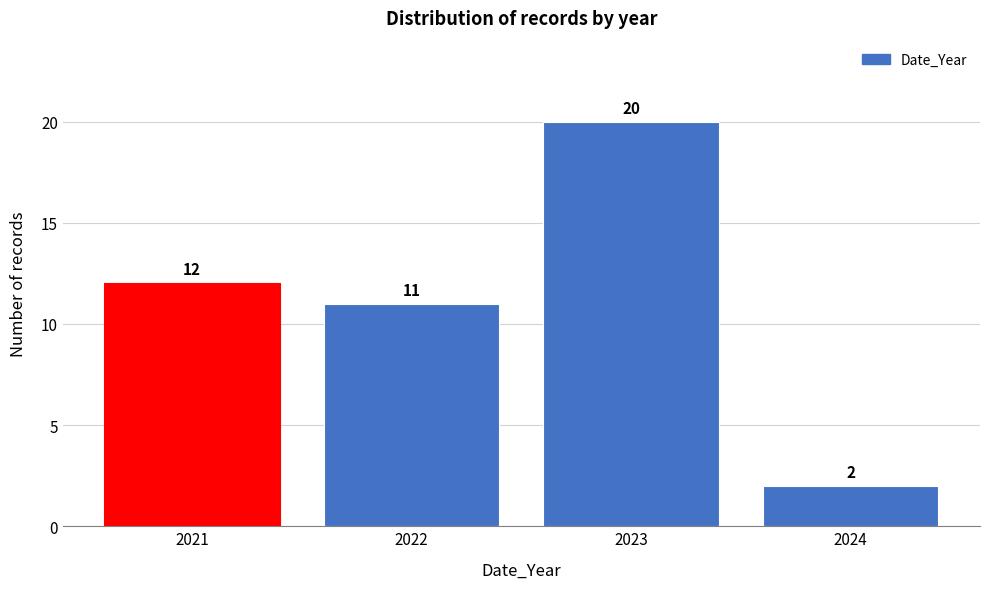

Reading left to right, extract all data points from this chart.

12	11	20	2